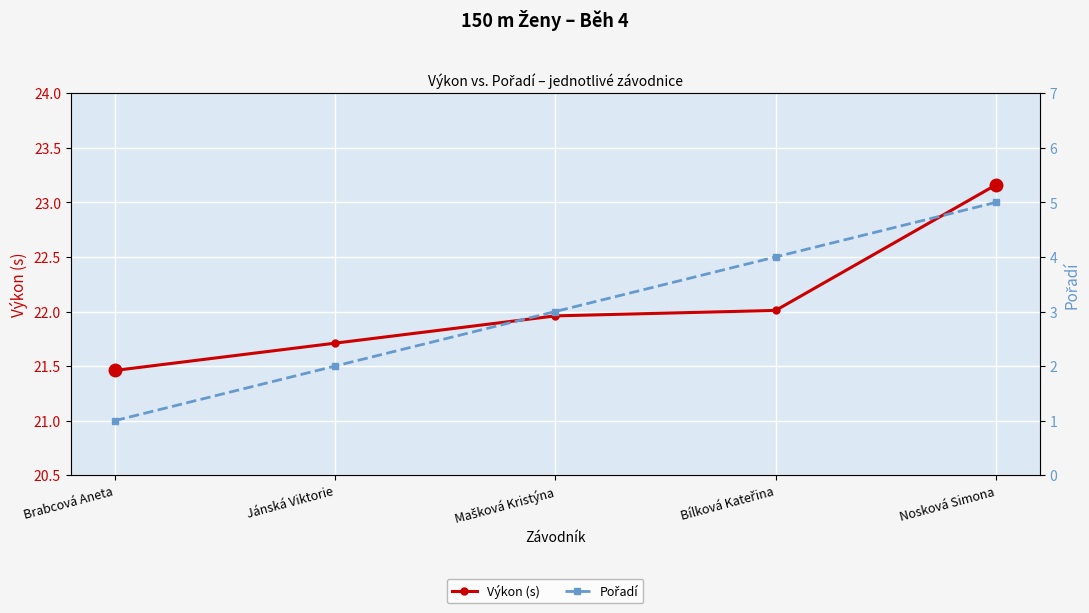

True or false: Výkon (s) and Pořadí cross at least once.

False